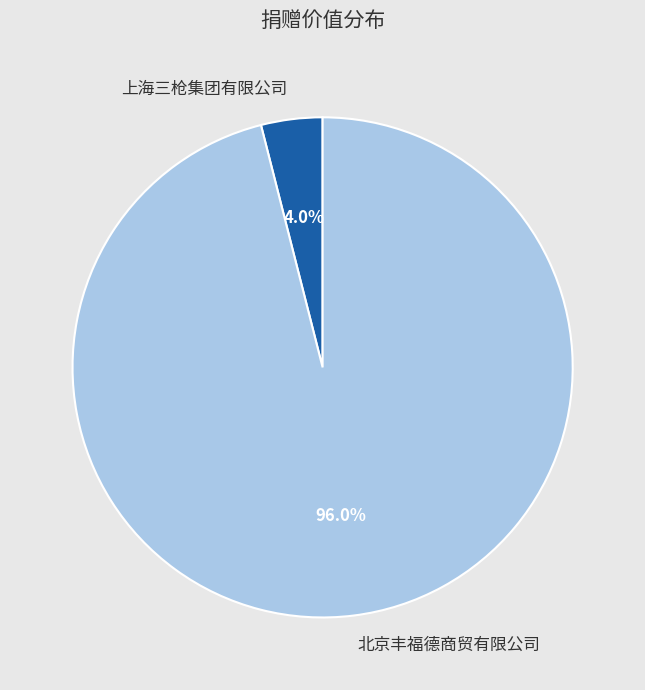

What portion of the pie excludes 北京丰福德商贸有限公司?

4.0%